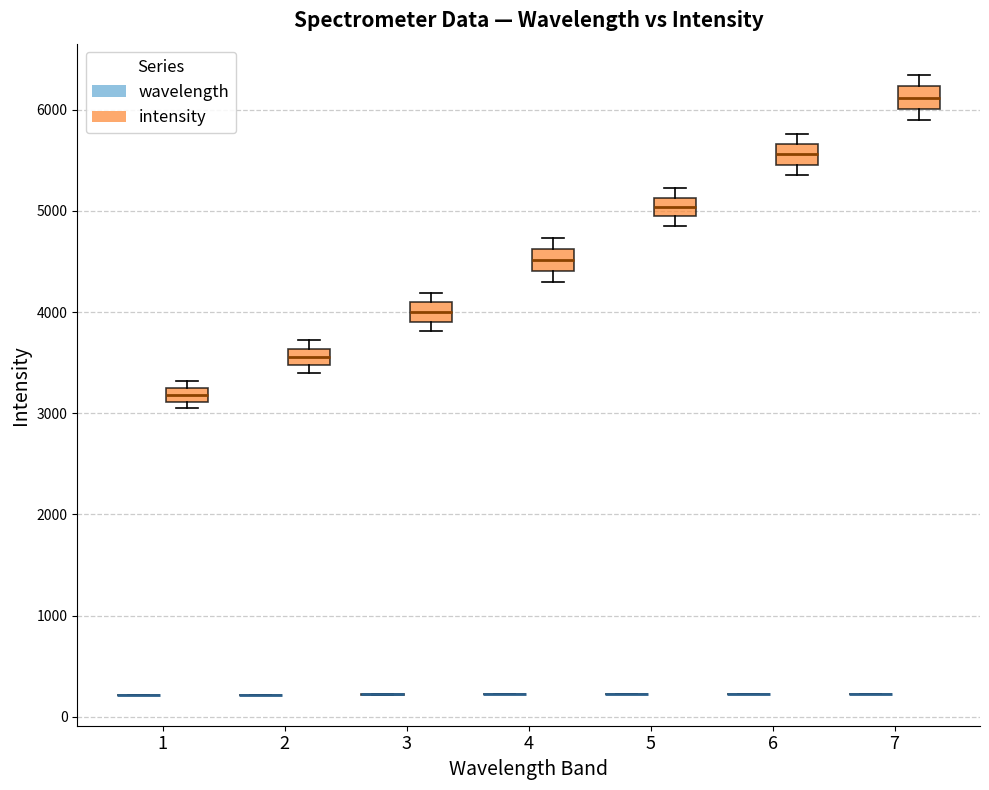

Where is the upper edge of the box for 7 (intensity) on the y-axis? The values are not printed on the chart, so give them approximately, as read against the axis.

6200